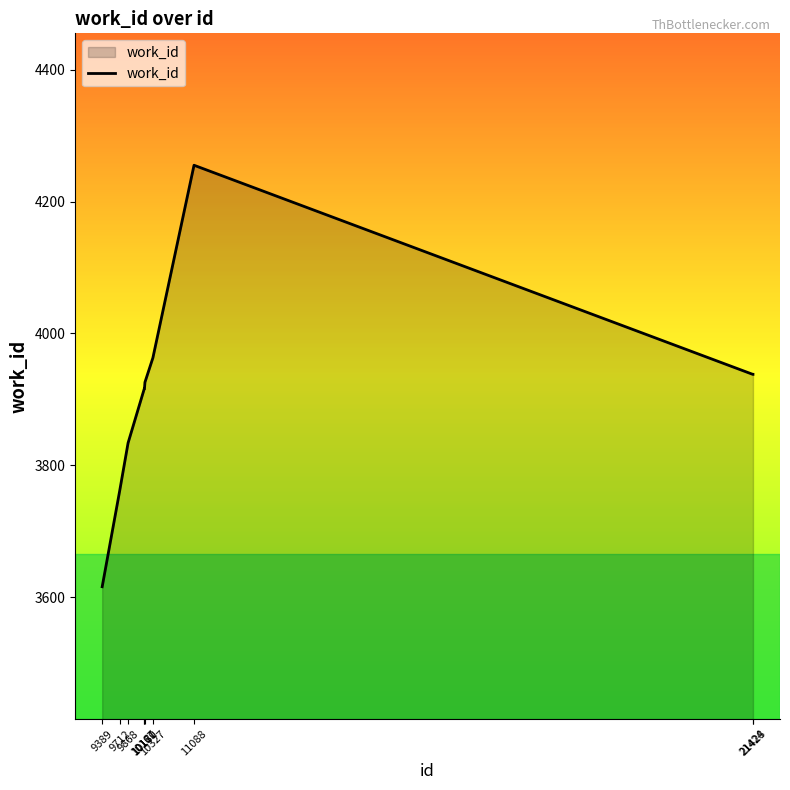

At which category does the chart reach its peak across all series?

11088